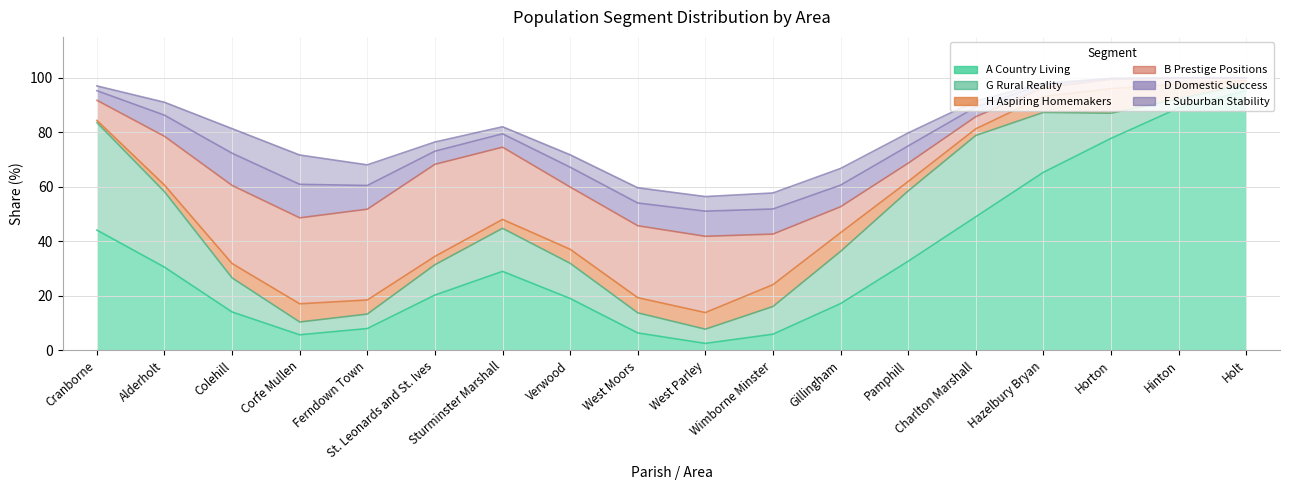

Which category has the highest value across all series?

Hinton